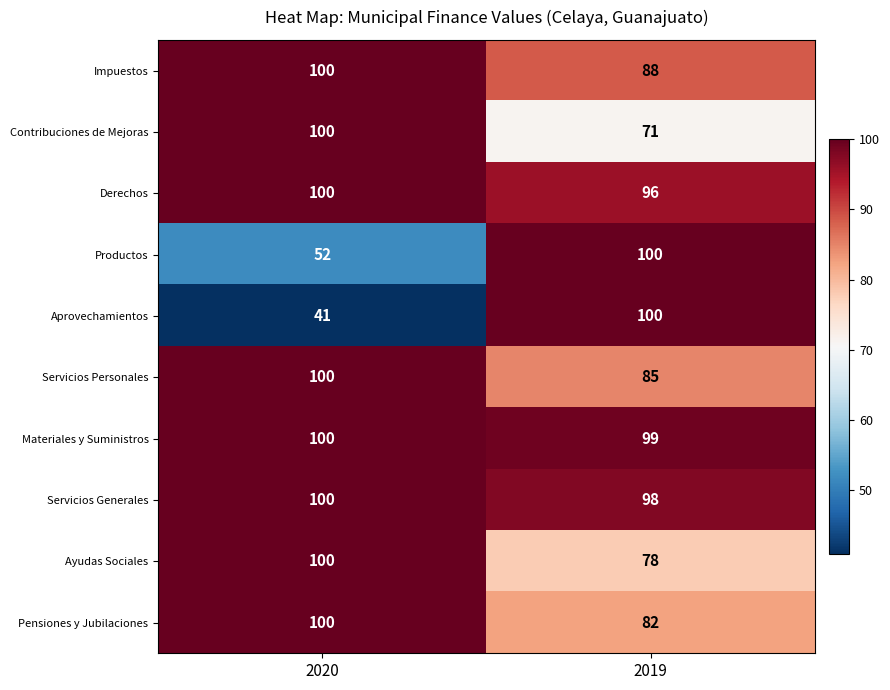

Reading right to left, list all the values displayed in this chart.

Impuestos: 88	100
Contribuciones de Mejoras: 71	100
Derechos: 96	100
Productos: 100	52
Aprovechamientos: 100	41
Servicios Personales: 85	100
Materiales y Suministros: 99	100
Servicios Generales: 98	100
Ayudas Sociales: 78	100
Pensiones y Jubilaciones: 82	100